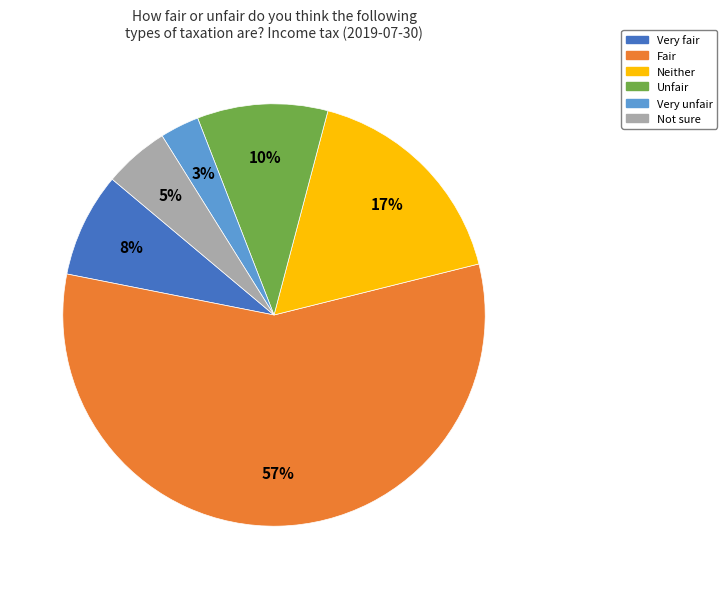

Which category has the smallest portion of the pie?

Very unfair